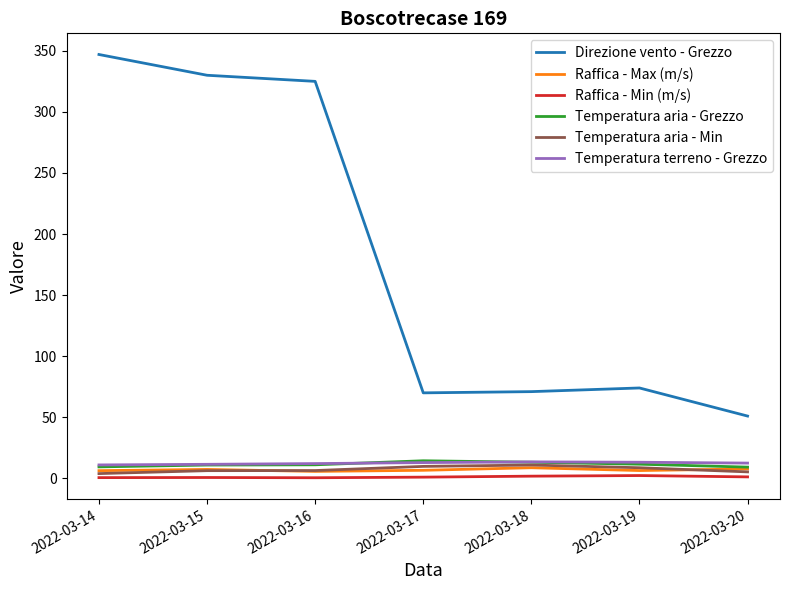

Which series has the largest range (max minus min)?

Direzione vento - Grezzo